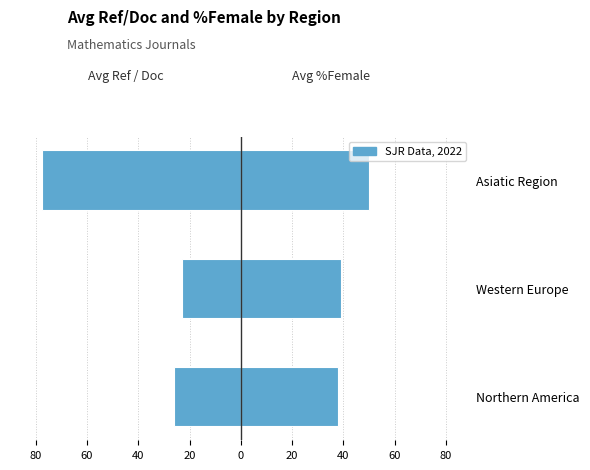

What is the minimum value shown in the chart?

-77.7